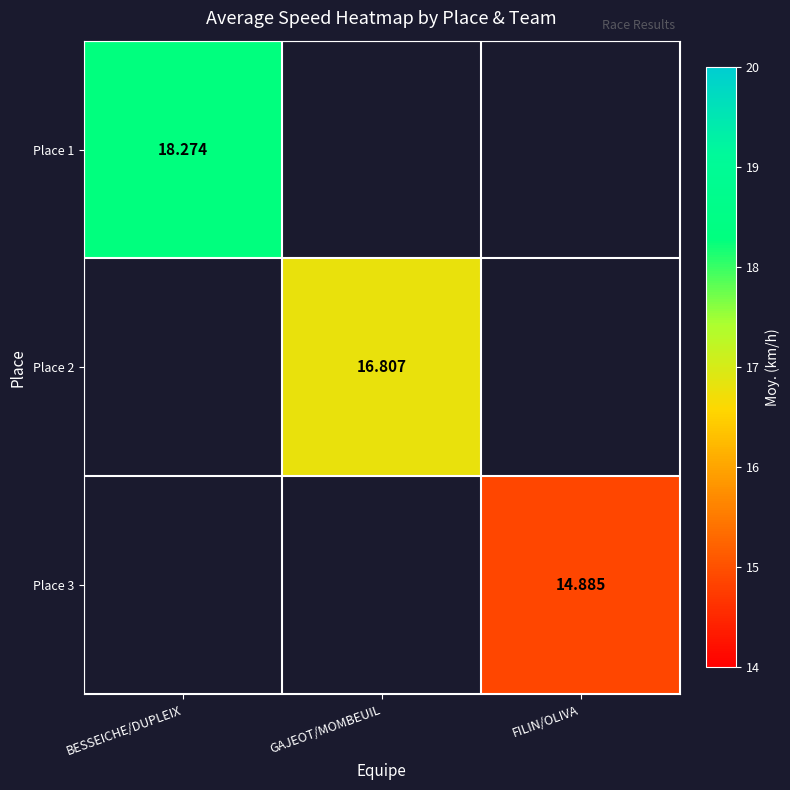

How many values in Place 3 are above zero?

1